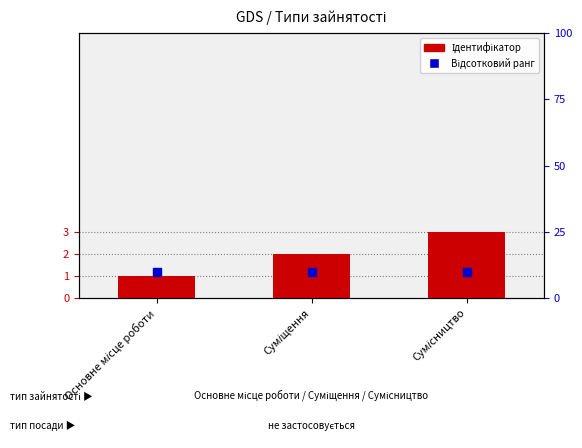

Which series contains the highest Y value?

Відсотковий ранг